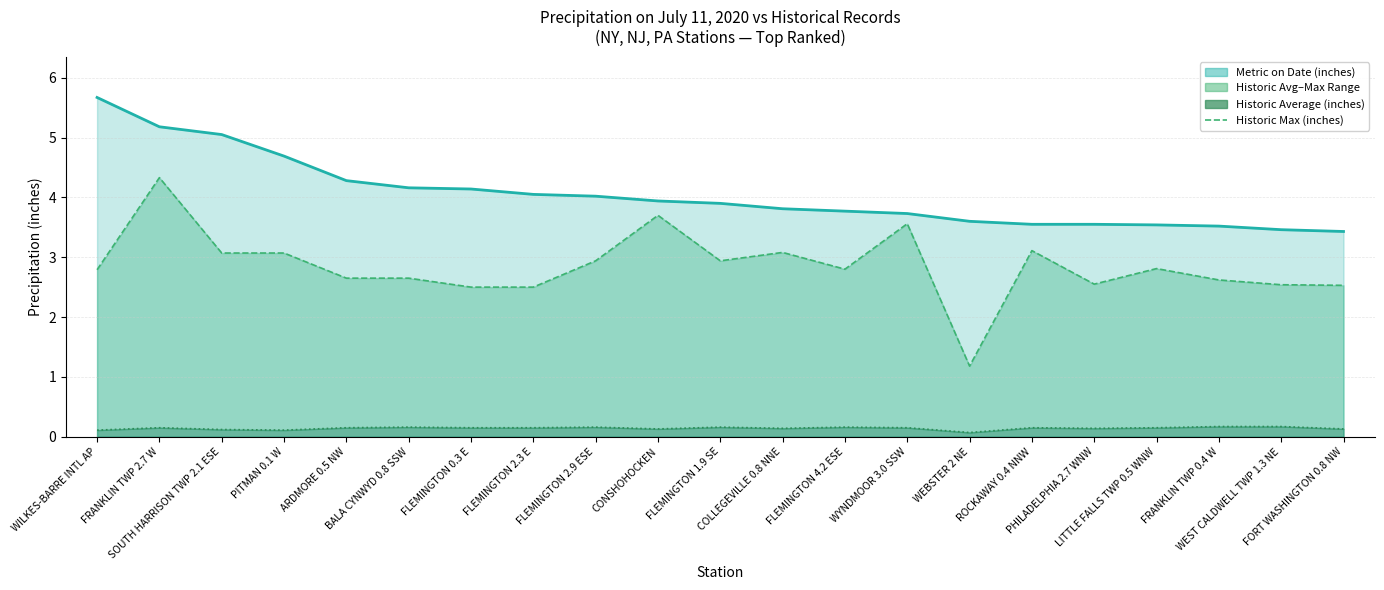

How many interior local peaks does the Historic Max (inches) series have?

6